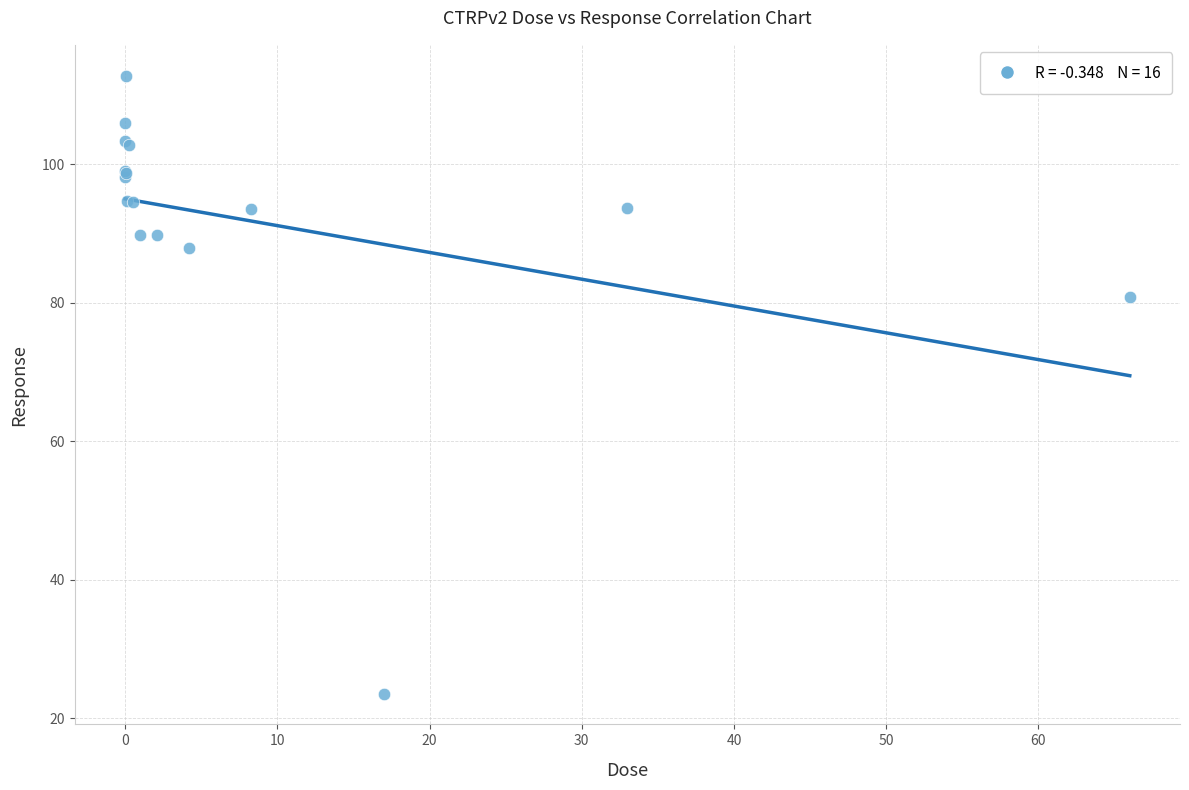

What Y value in the scatter plot is closest to 68?

80.8